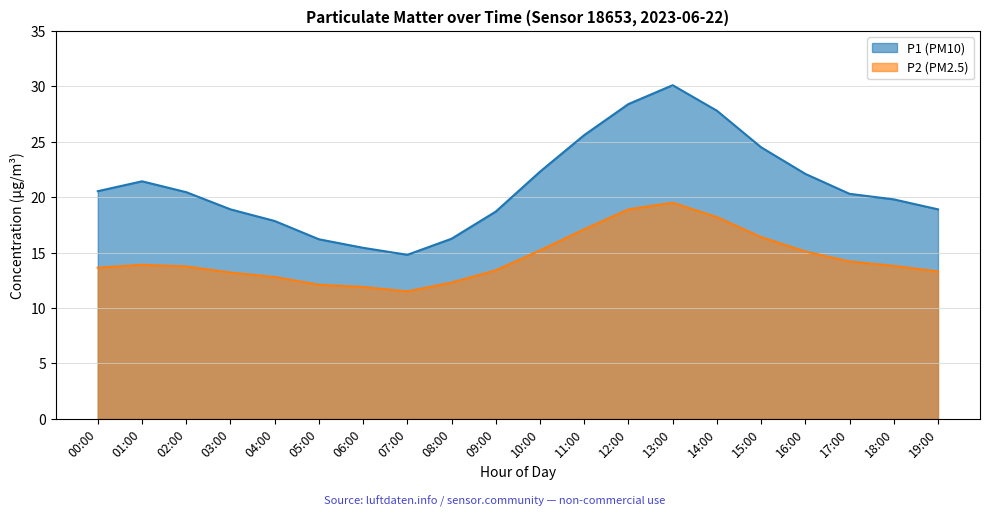

True or false: P2 and P1 cross at least once.

False